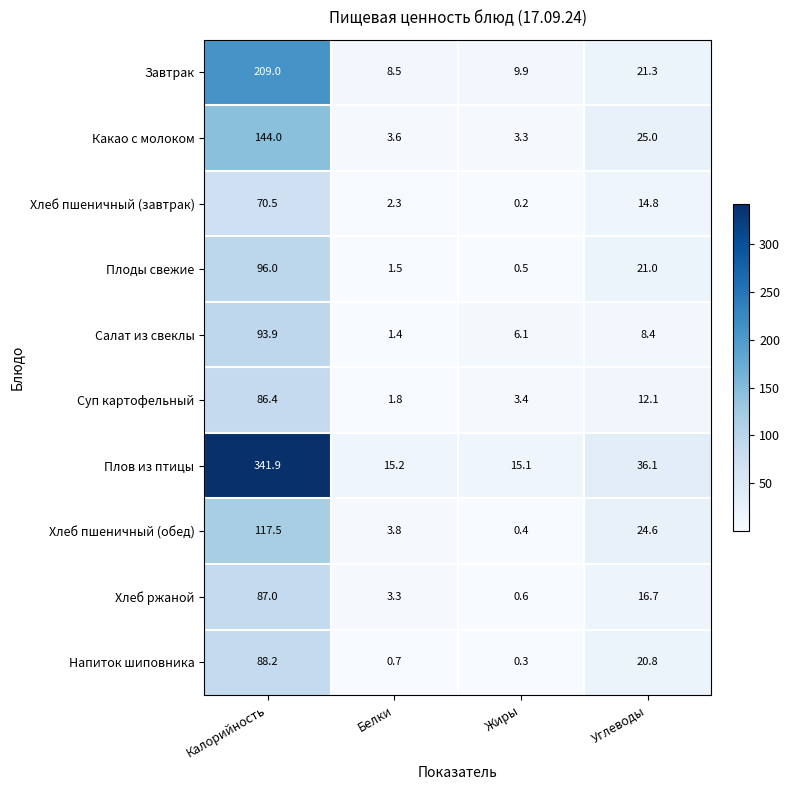

At which label does Напиток шиповника first exceed 20?

Калорийность